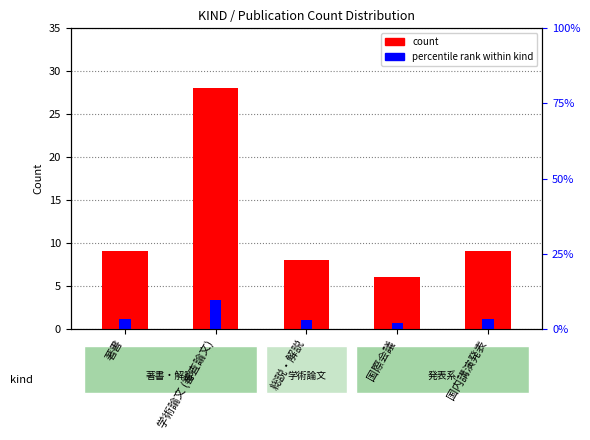

The value of percentile rank within kind at 学術論文 (審査論文) is 1.7. True or false?

False